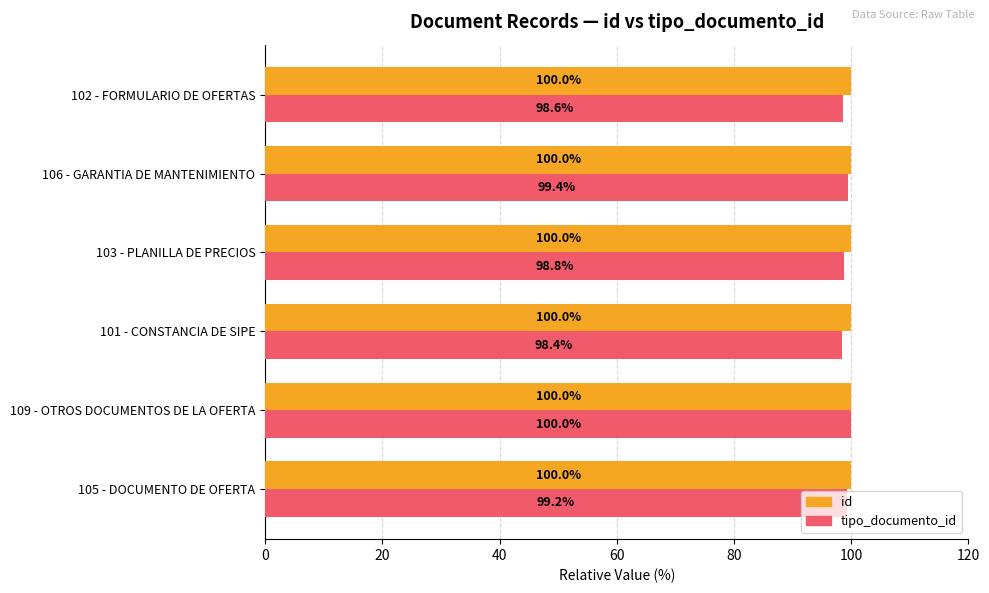

Rank the categories by tipo_documento_id value from lowest to highest.

101 - CONSTANCIA DE SIPE, 102 - FORMULARIO DE OFERTAS, 103 - PLANILLA DE PRECIOS, 105 - DOCUMENTO DE OFERTA, 106 - GARANTIA DE MANTENIMIENTO, 109 - OTROS DOCUMENTOS DE LA OFERTA